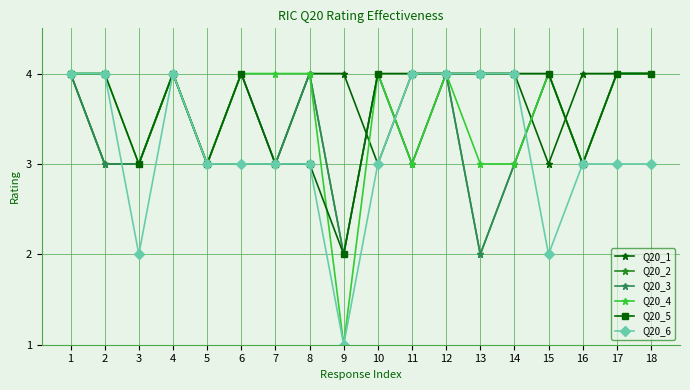

True or false: Q20_5 and Q20_1 intersect in this chart.

True